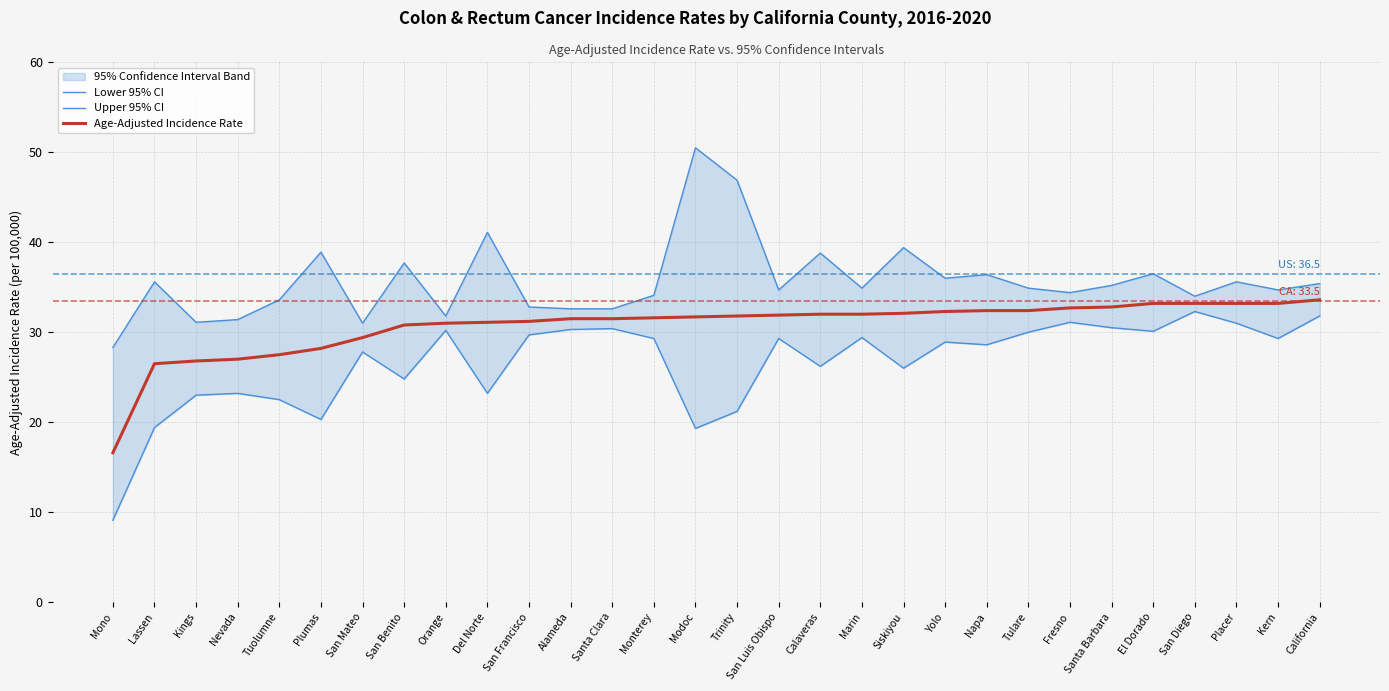

Which series changed the most between Plumas and Tulare?

Lower 95% CI